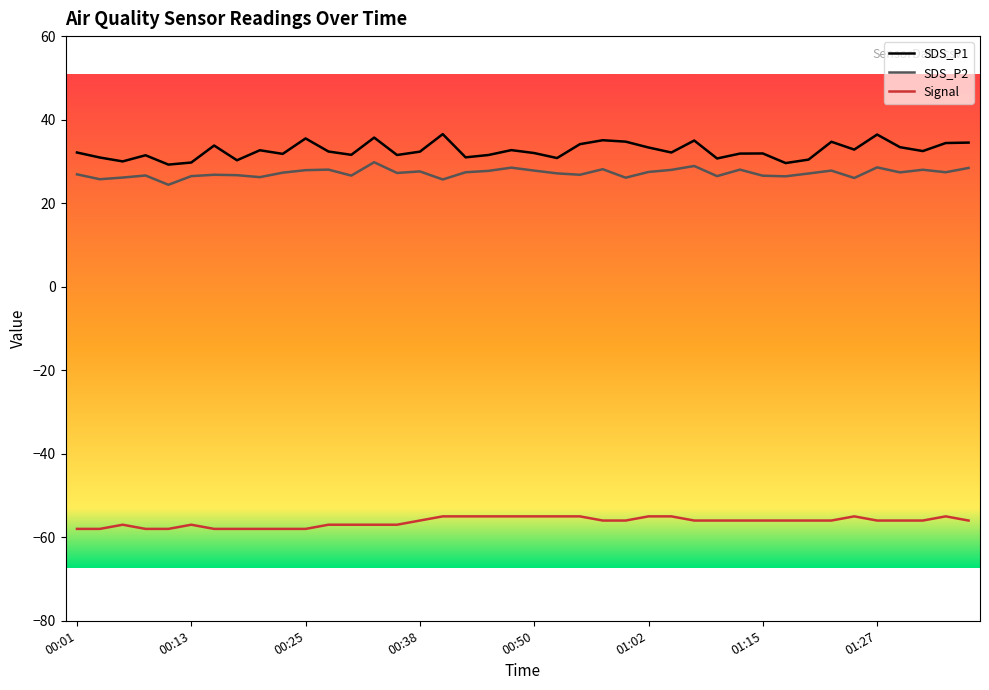

What is the average value of the SDS_P1 series?

32.6